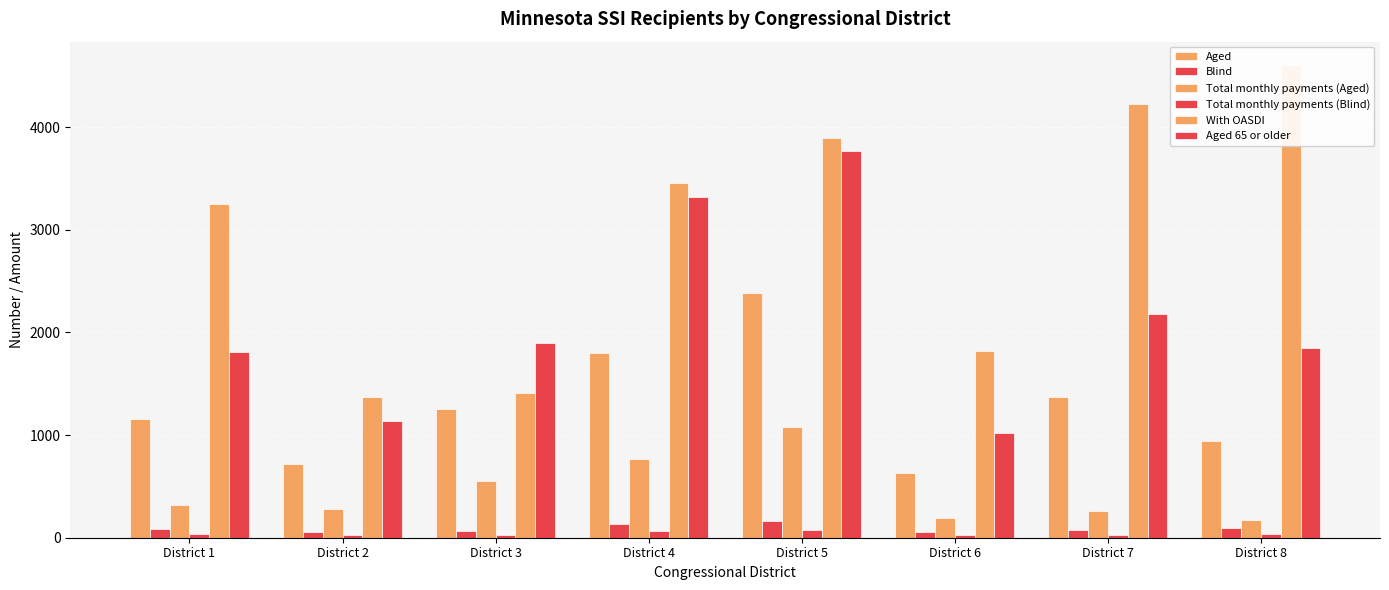

What is the total value across all series at District 2?

3595